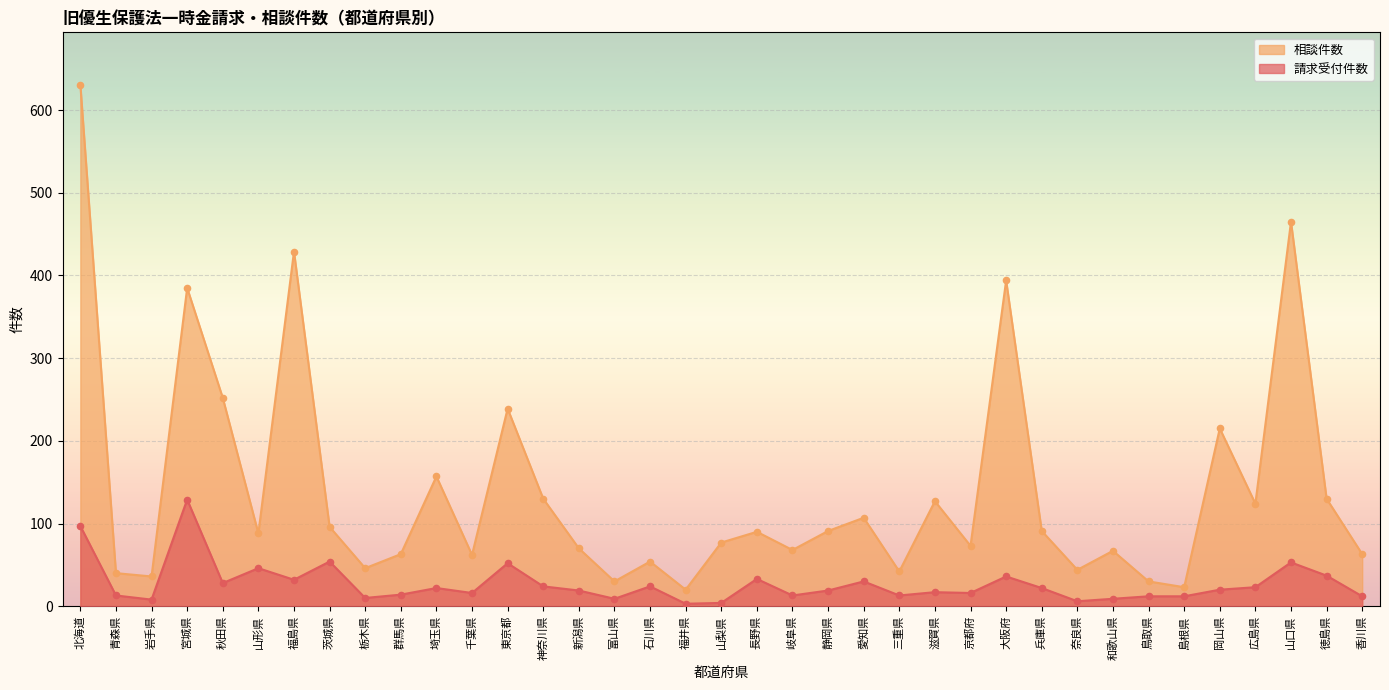

Which series reaches the minimum Y coordinate?

請求受付件数